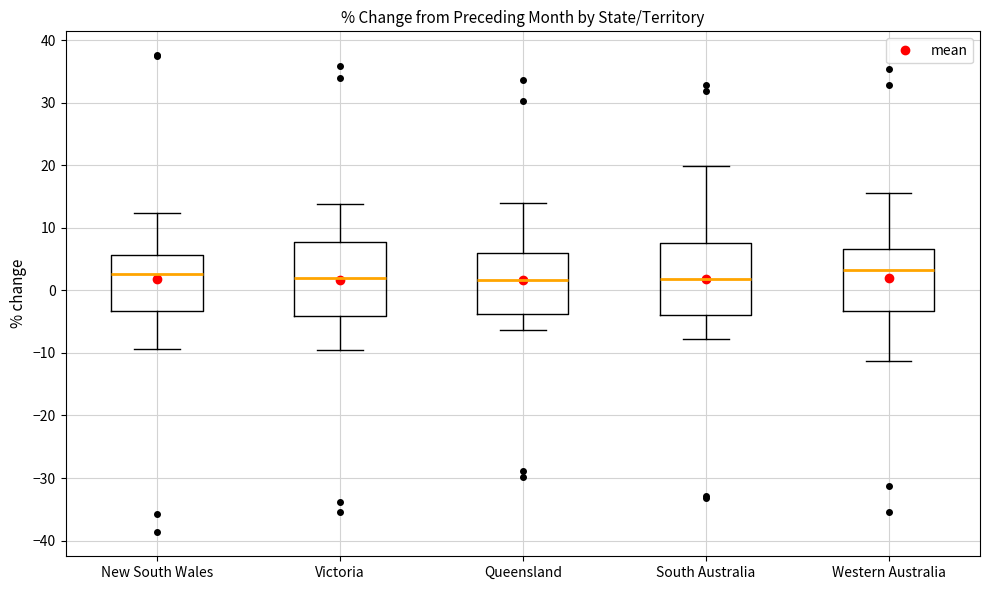

Where is the upper edge of the box for South Australia on the y-axis? The values are not printed on the chart, so give them approximately, as read against the axis.

8